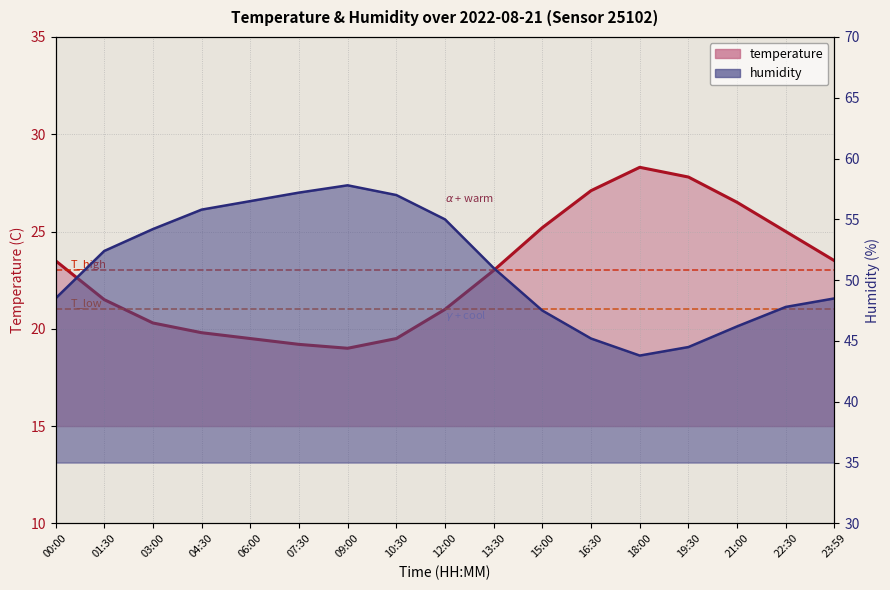

How many distinct data groups are displayed?

2